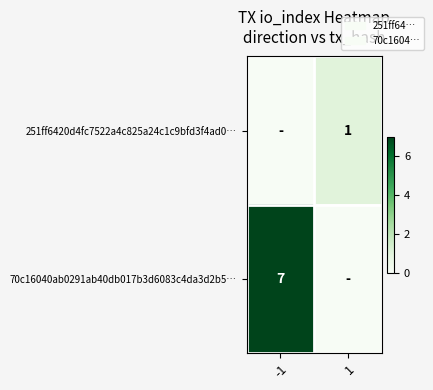

Between 1 and -1, which is larger?

1